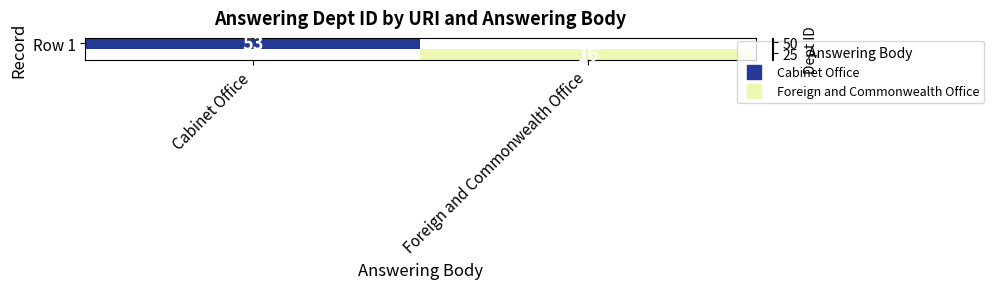

True or false: Row 1 has a value of 34.0 at Cabinet Office.

False